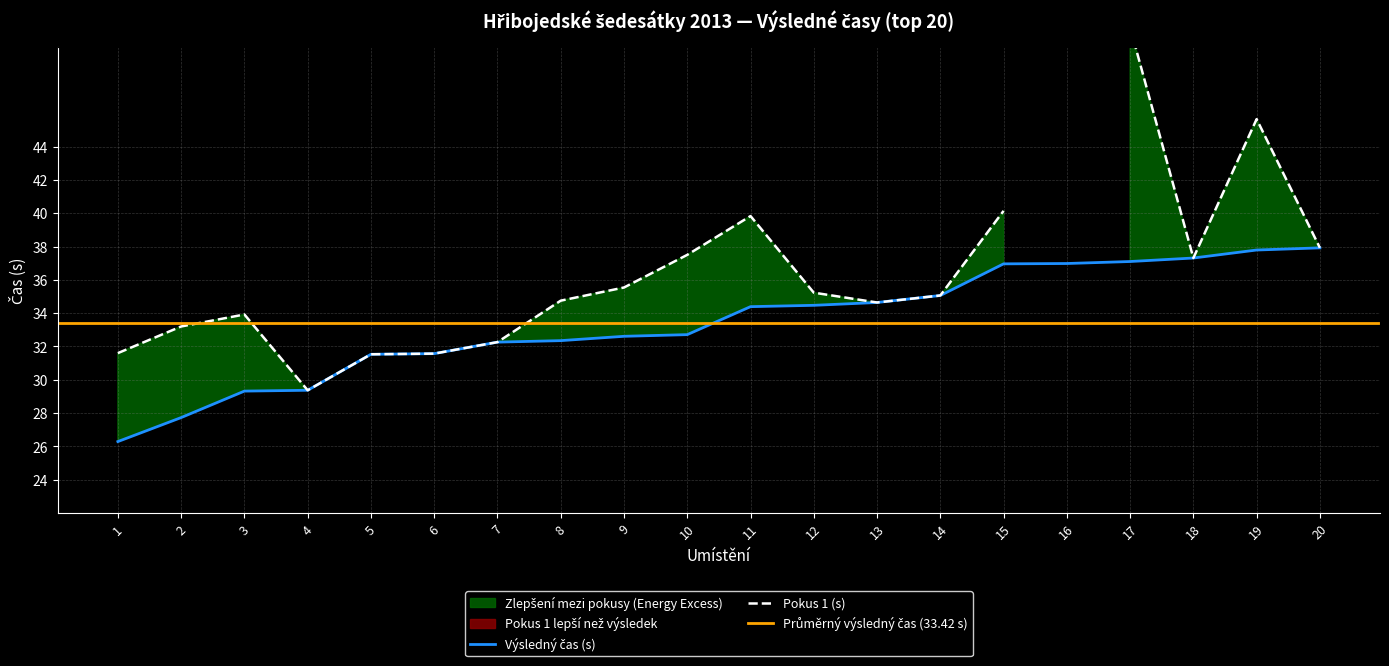

Where does the data first go above 34?

11